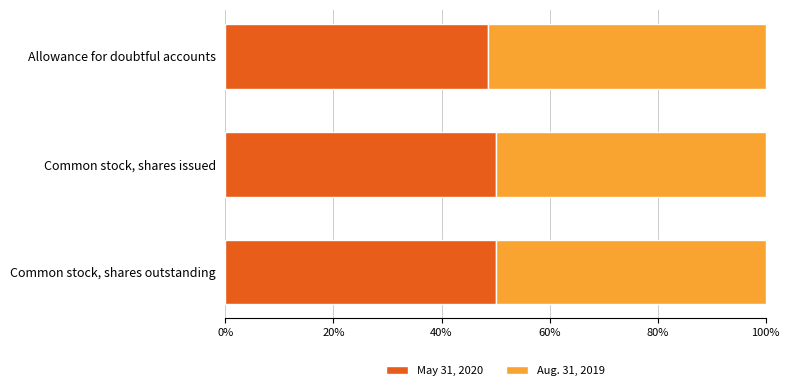

What is the average value of the May 31, 2020 series?

49.5